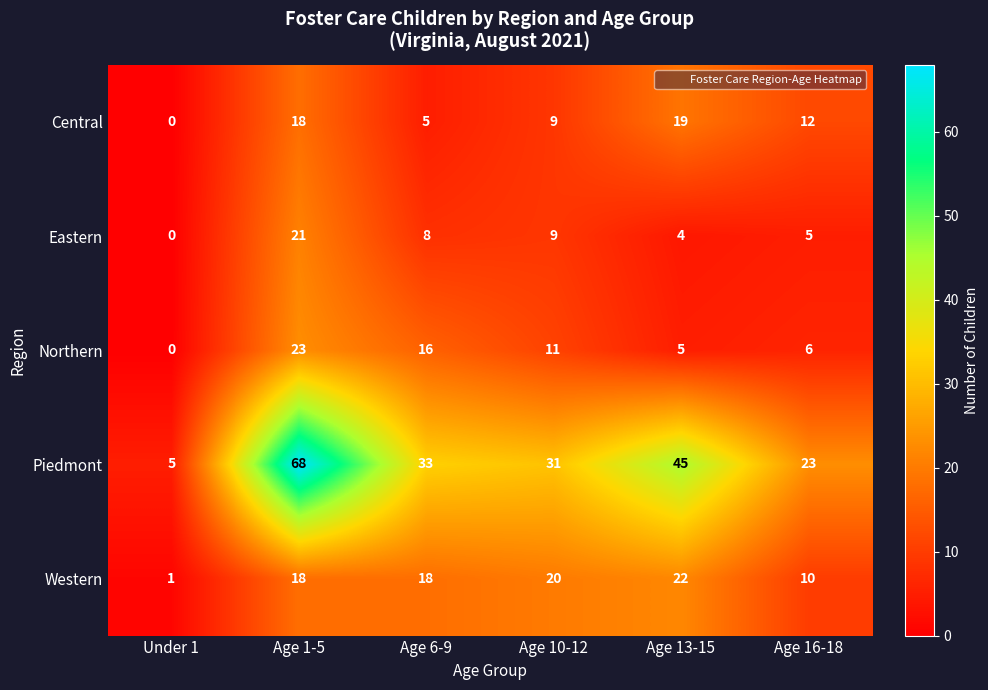

What is the difference between the maximum and minimum values in the Western series?

21